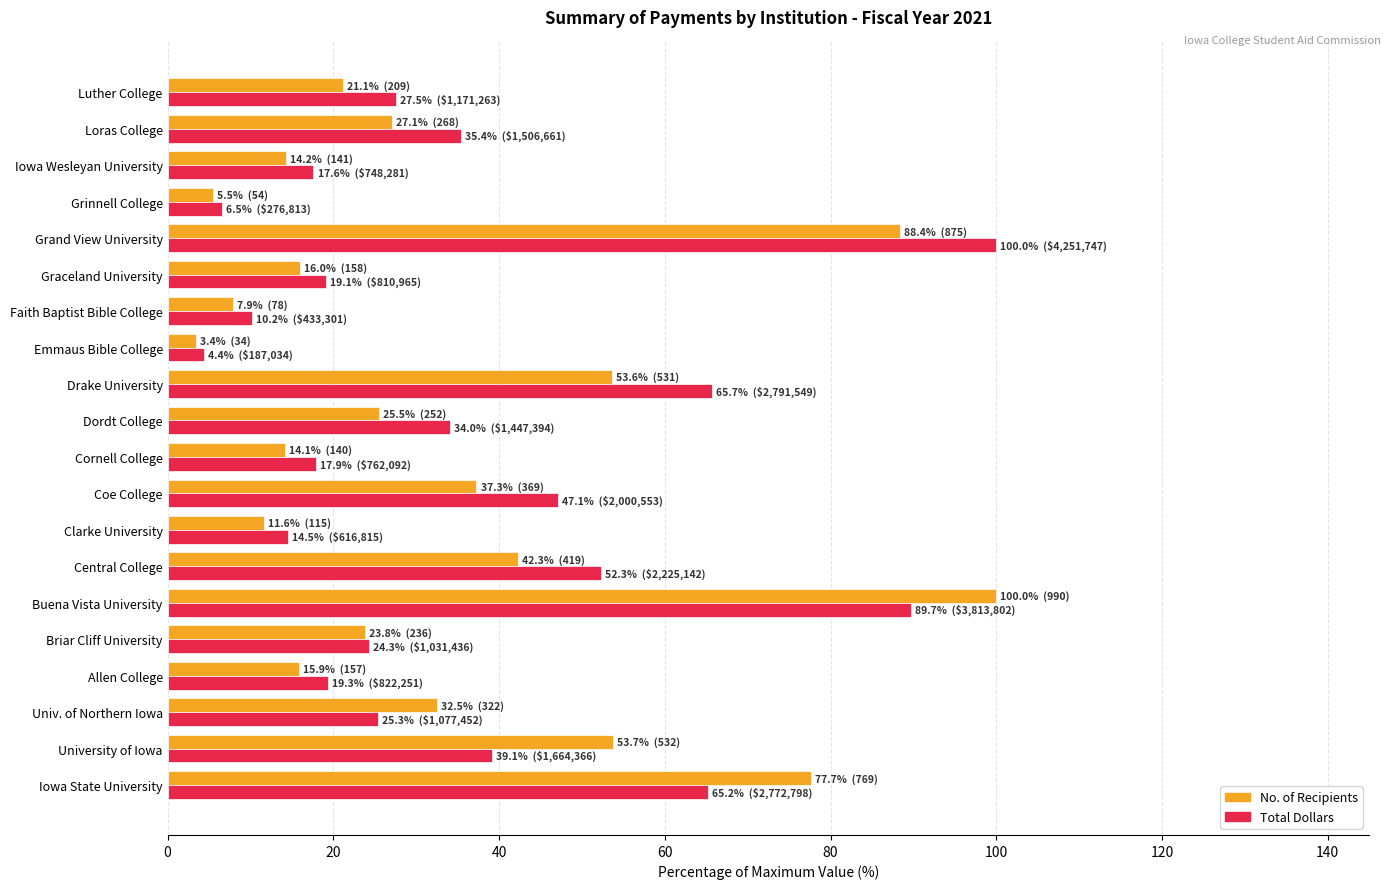

Between University of Iowa and Faith Baptist Bible College, which series saw the biggest shift?

No. of Recipients